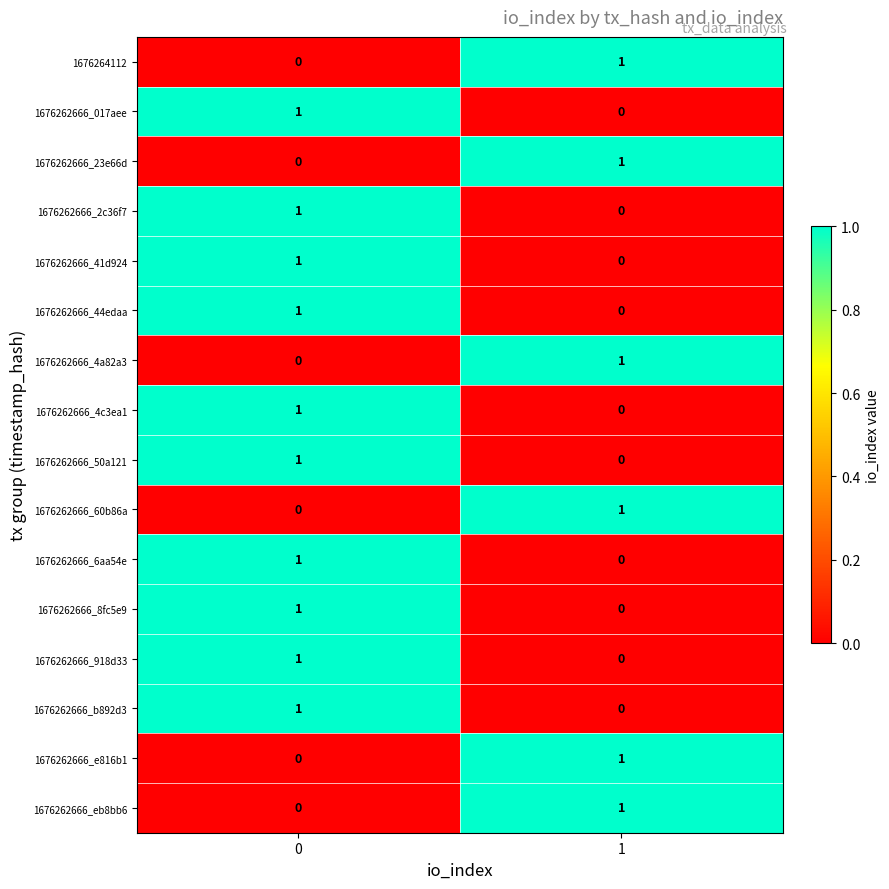

Count the number of data series in this chart.

16